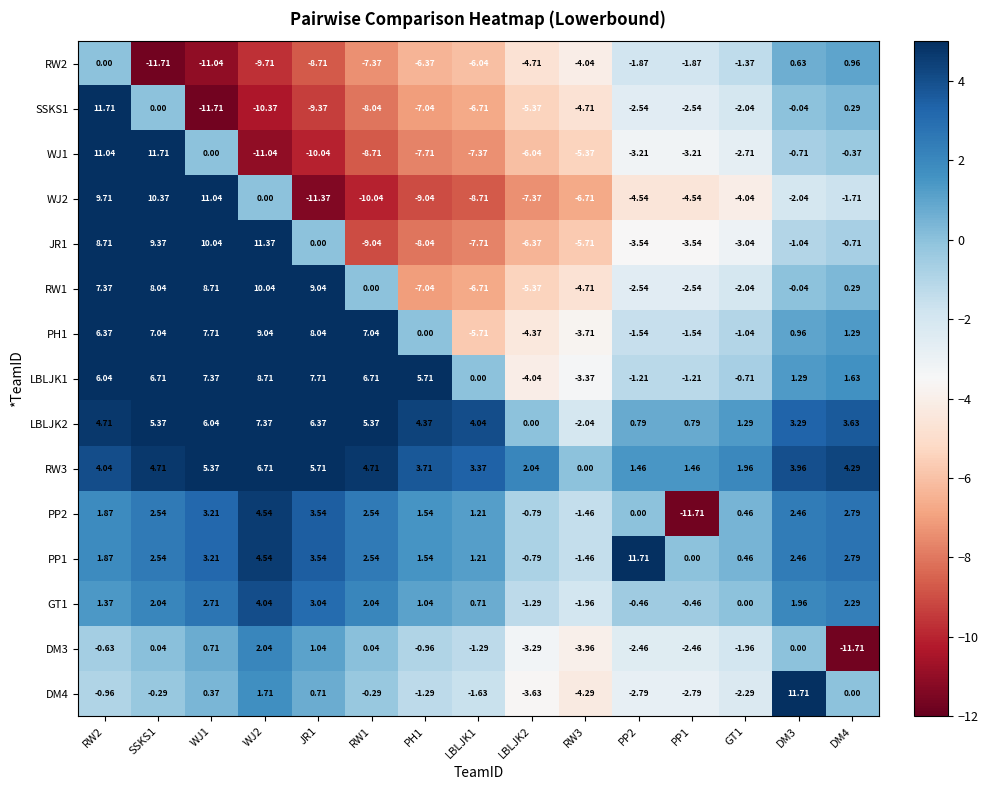

Is the value of LBLJK2 at PP1 greater than the value of DM3 at WJ1?

Yes